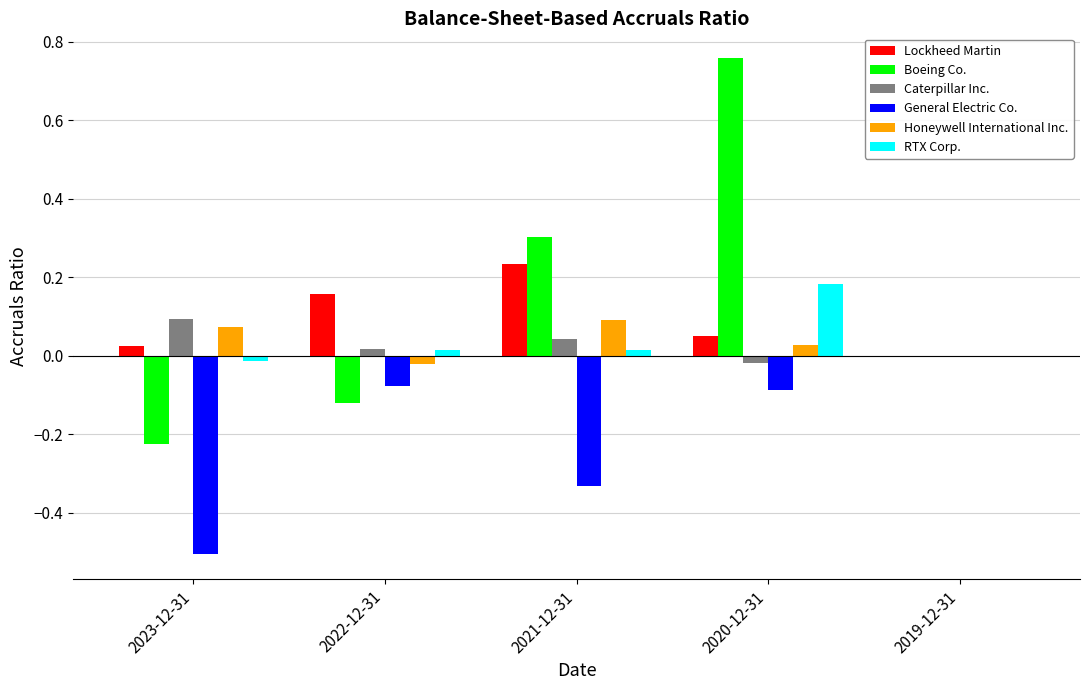

Which label corresponds to the largest value in the chart?

2020-12-31